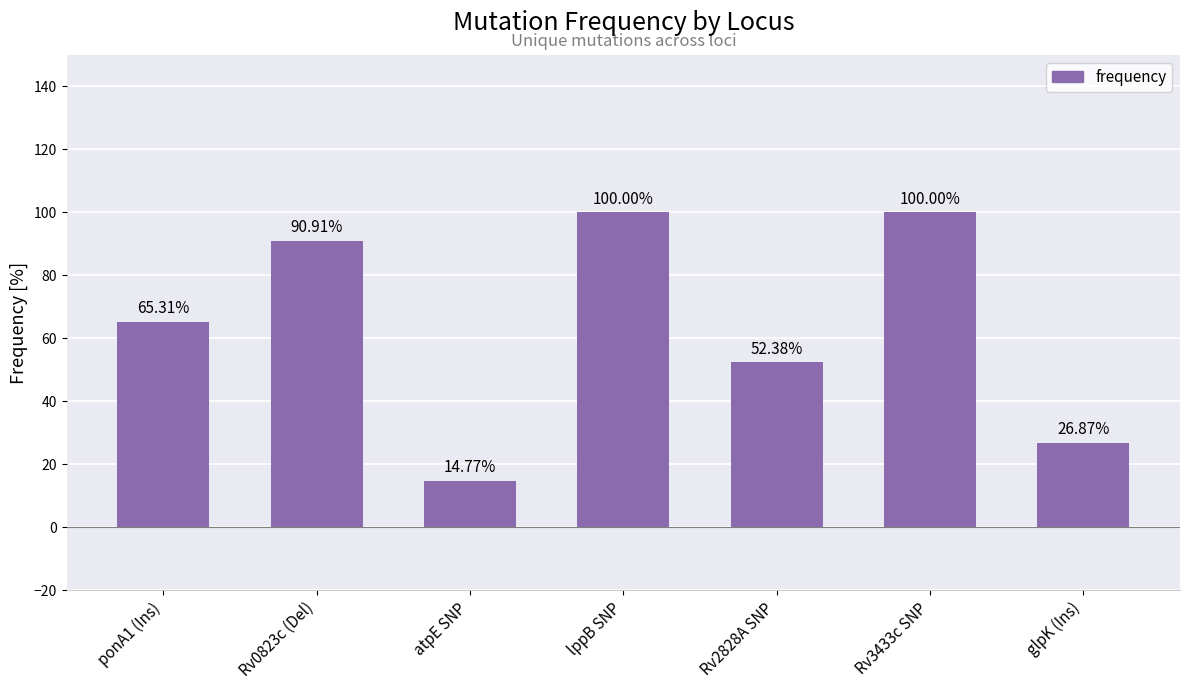

At which label does the data first exceed 65?

ponA1 (Ins)